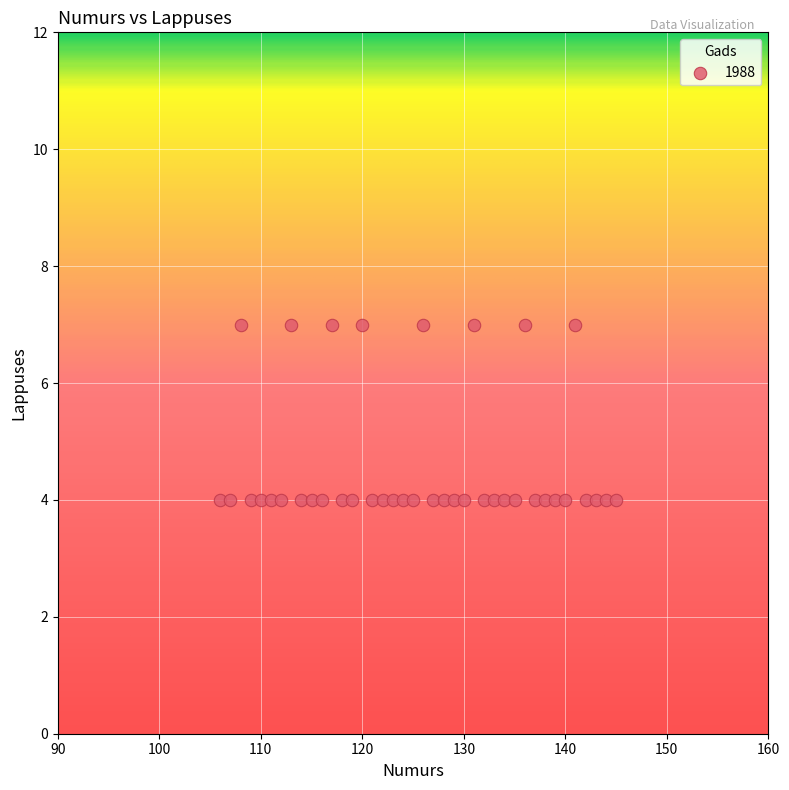

What is the range of X values (max minus min)?

39